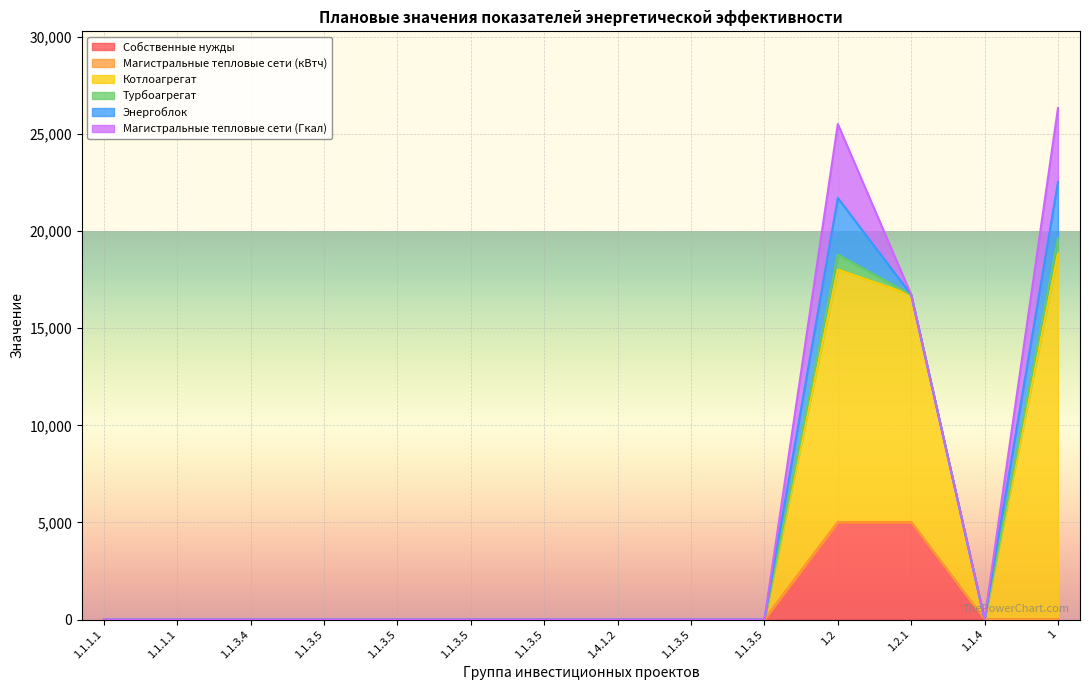

List the series in order of their peak value, lowest first.

Магистральные тепловые сети (кВтч), Турбоагрегат, Энергоблок, Магистральные тепловые сети (Гкал), Собственные нужды, Котлоагрегат